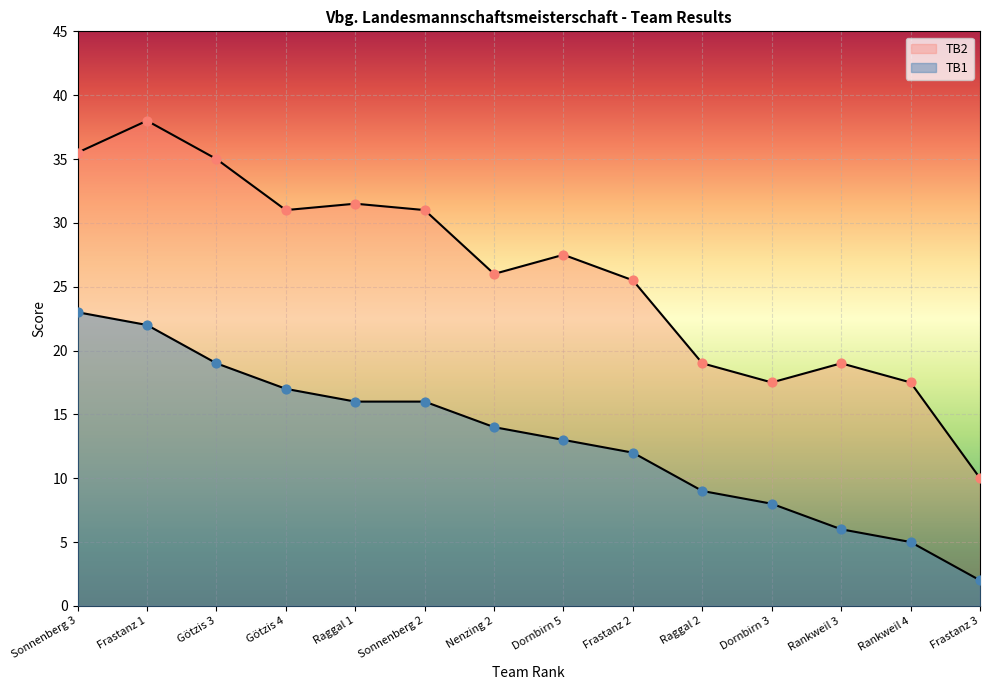

Which series has the largest total across all categories?

TB2